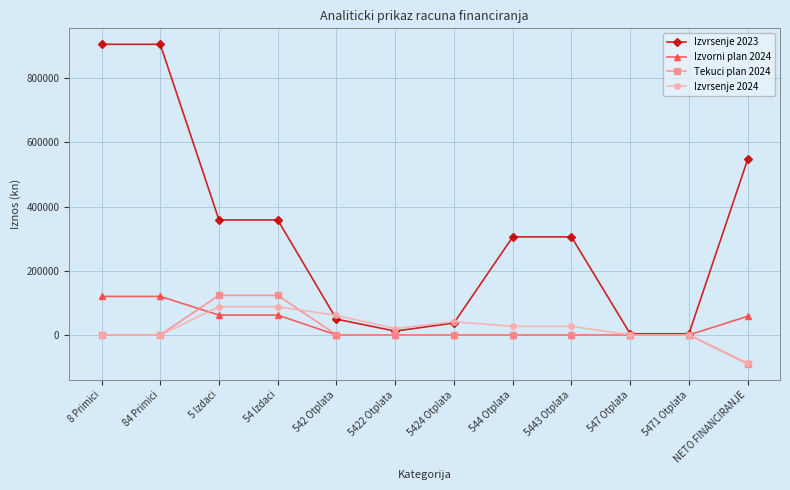

What is the difference between the Izvrsenje 2023 values at 544 Otplata and 5471 Otplata?

301866.4